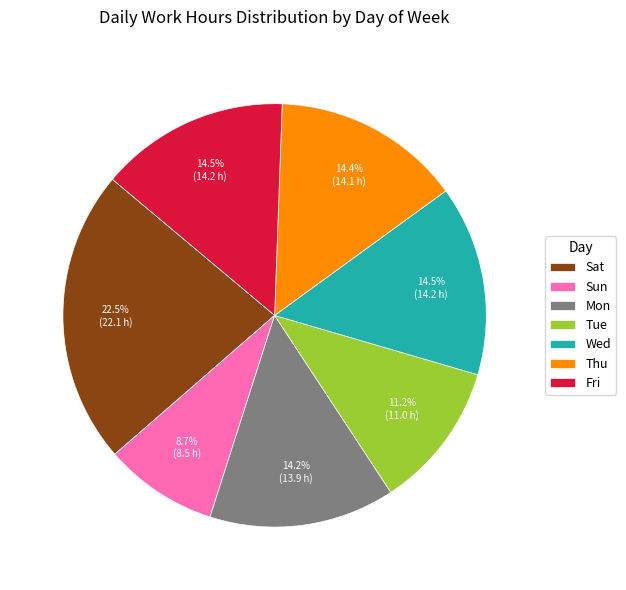

To the nearest percent, what portion does Thu represent?

14%